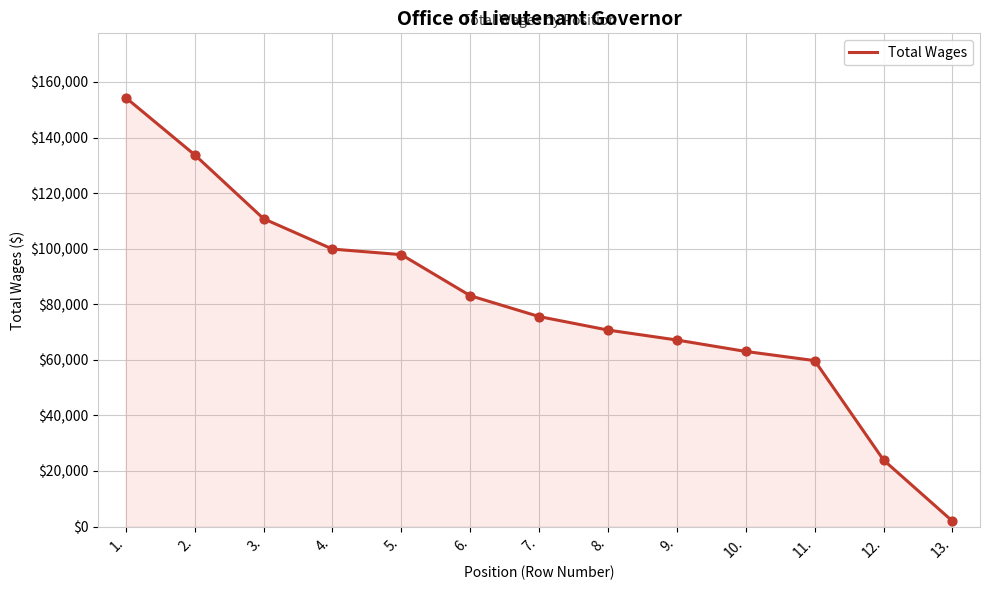

Which has a higher value, 3. or 10.?

3.